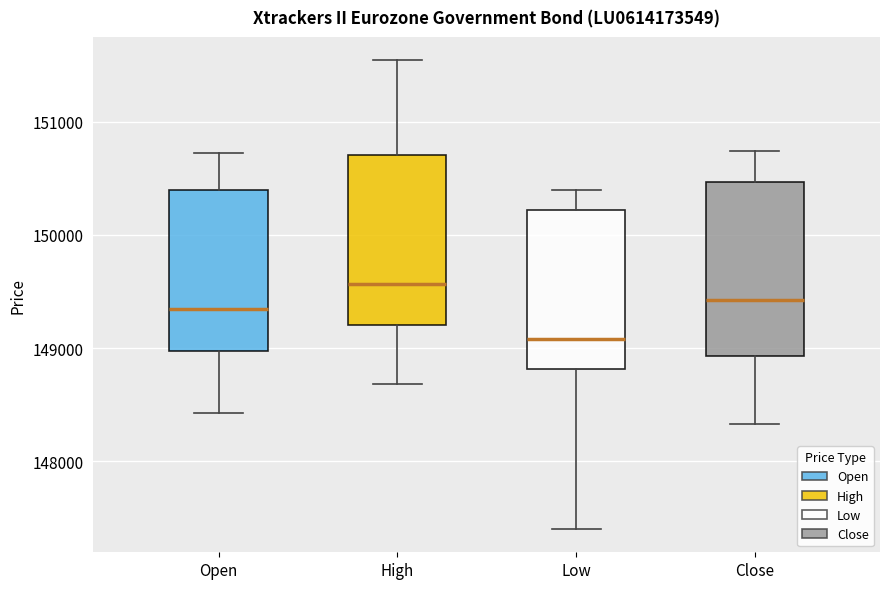

Reading left to right, read every box against the y-axis: the position of its median line, the range the box covers, and the ends of its whiskers. The values are not printed on the chart, so give them approximately, as read against the axis.

Open: median 149300, box 149000 to 150400, whiskers 148400 to 150700
High: median 149600, box 149200 to 150700, whiskers 148700 to 151500
Low: median 149100, box 148800 to 150200, whiskers 147400 to 150400
Close: median 149400, box 148900 to 150500, whiskers 148300 to 150700